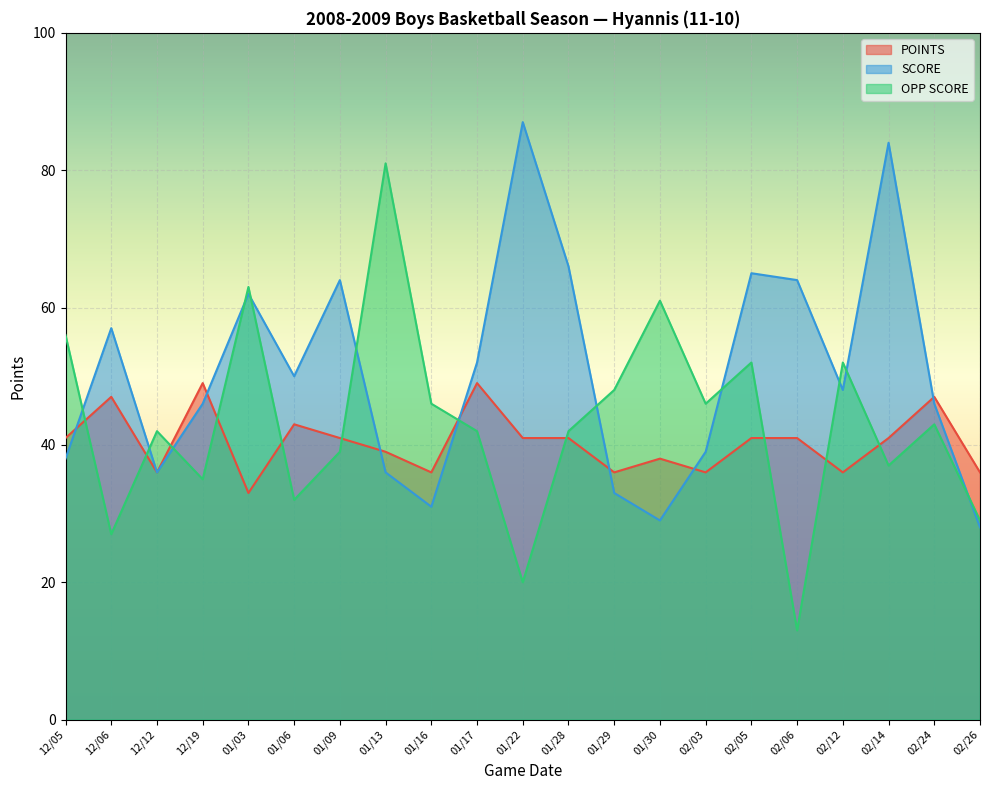

What is the minimum value shown in the chart?

13